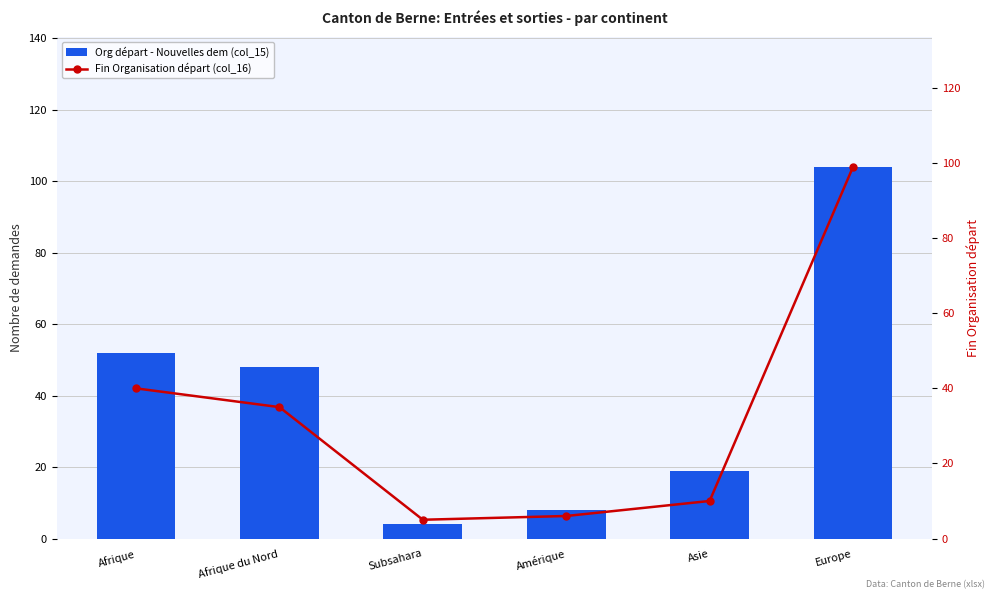

Which category has the highest value in the Fin Organisation départ (col_16) series?

Europe